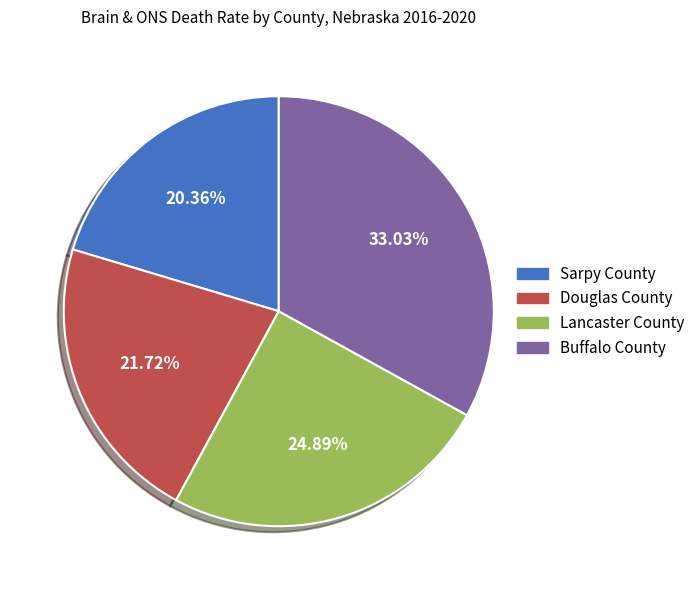

Is Douglas County the majority of the pie?

No